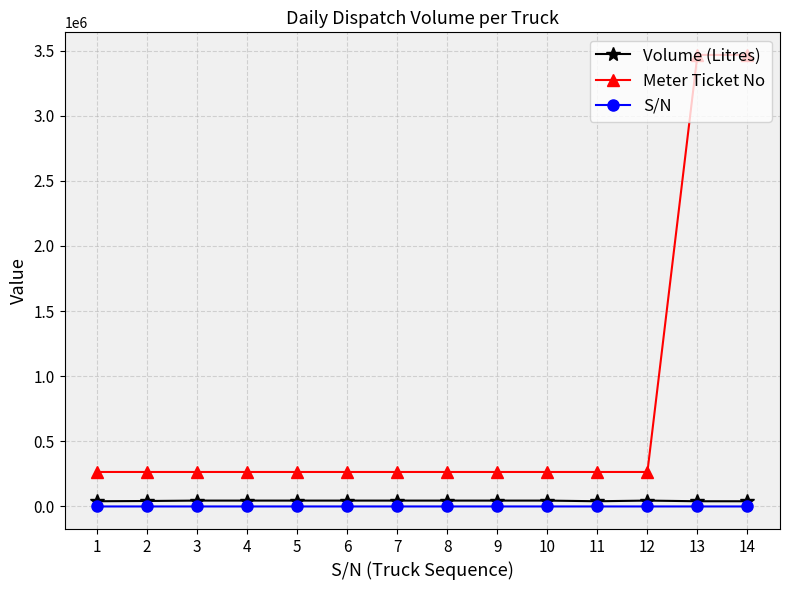

True or false: Meter Ticket No has more than 1 interior local peaks.

True